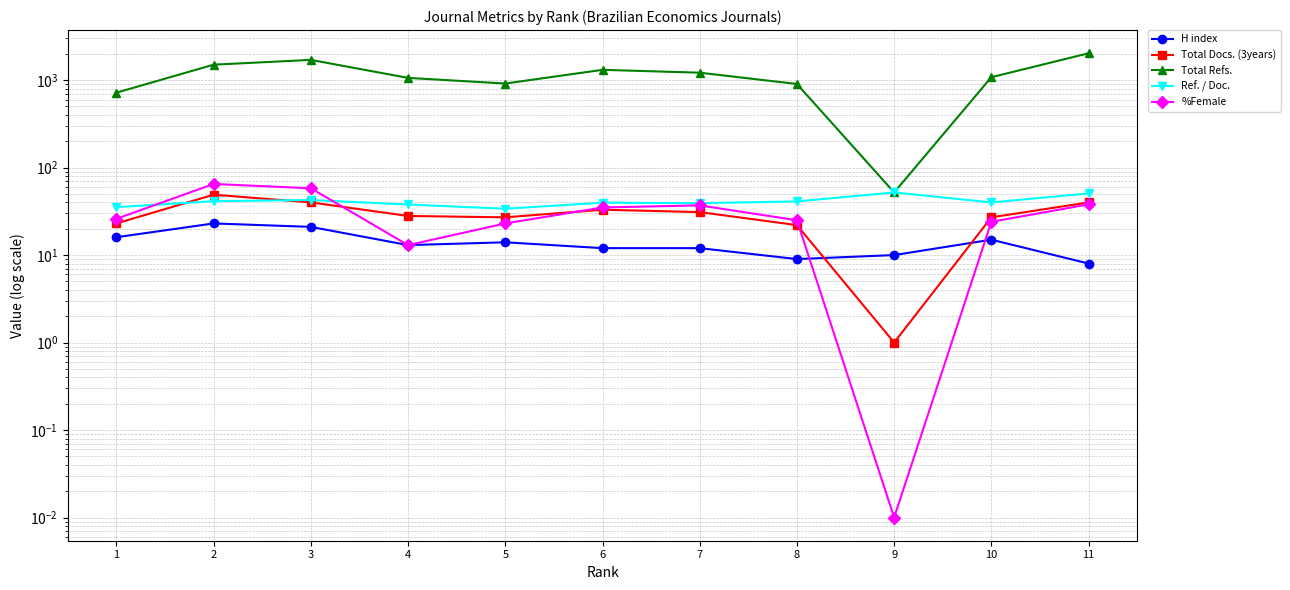

Which category has the highest value in the Total Docs. (3years) series?

2